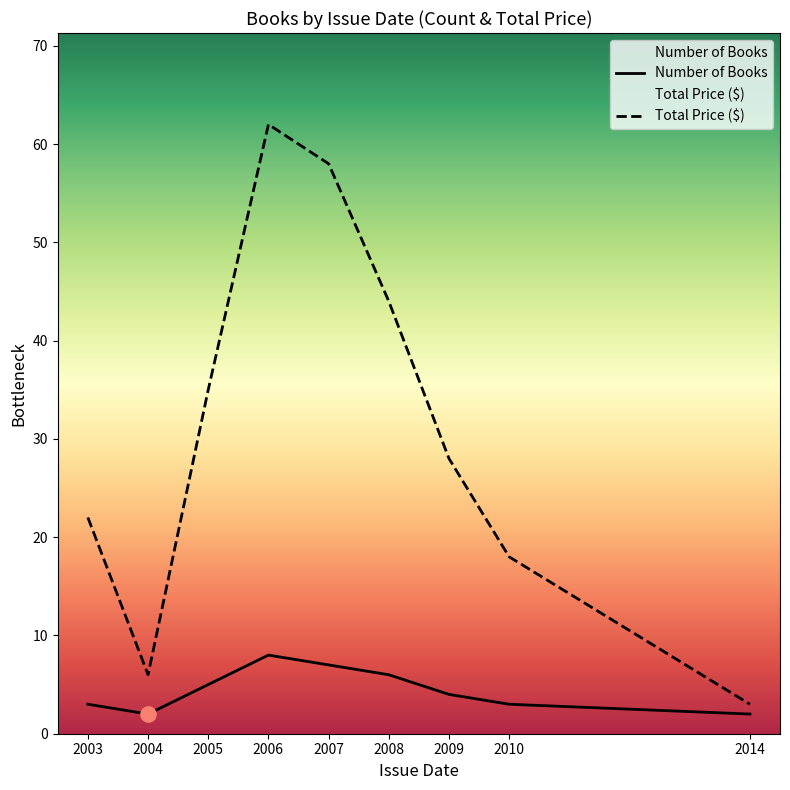

At how many categories does at least one series exceed 30?

4